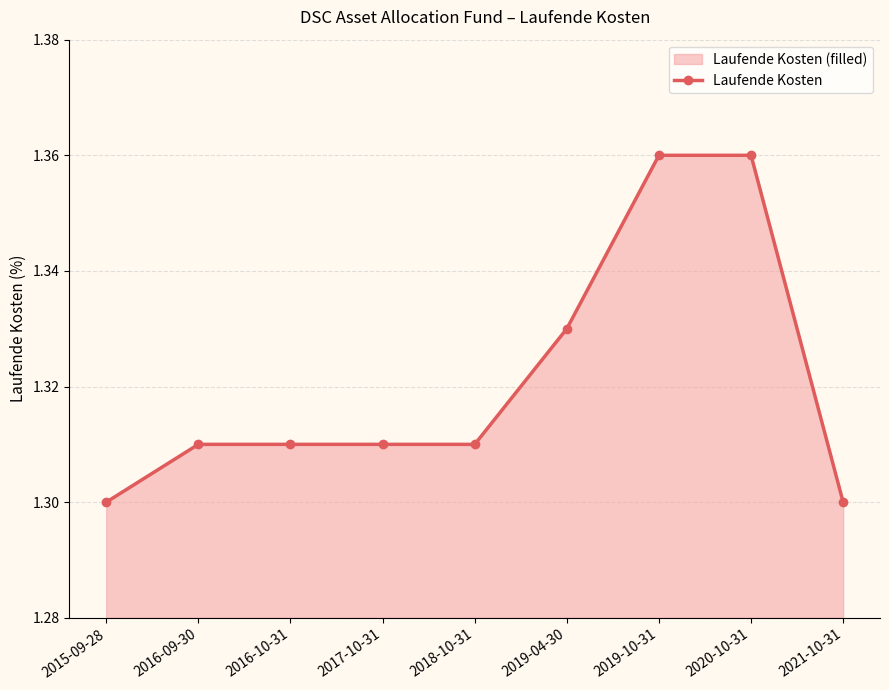

List the labels in order of value, smallest first.

2015-09-28, 2021-10-31, 2016-09-30, 2016-10-31, 2017-10-31, 2018-10-31, 2019-04-30, 2019-10-31, 2020-10-31